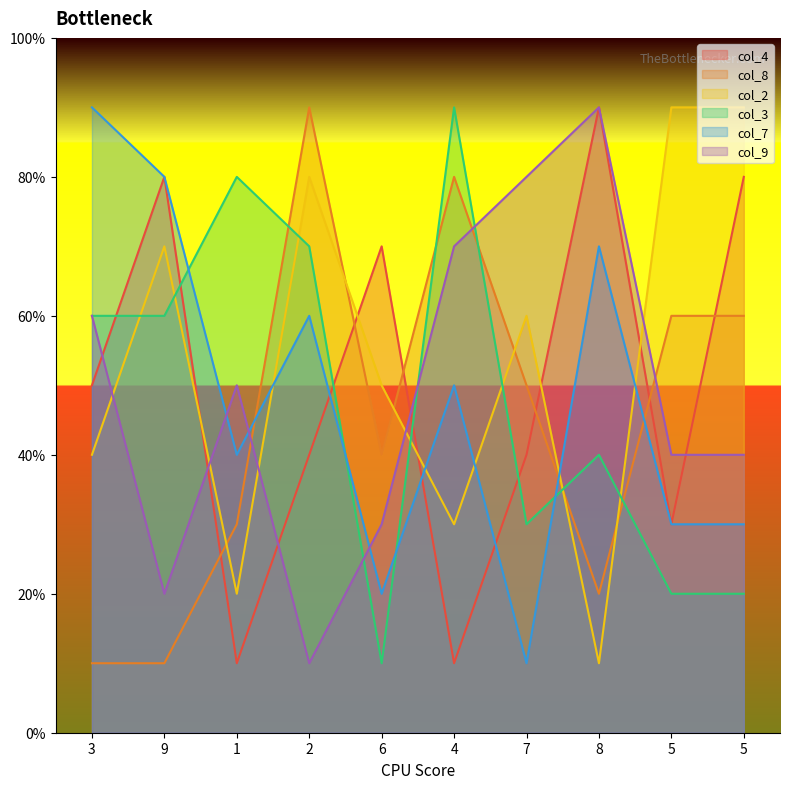

What is the maximum value shown in the chart?

9